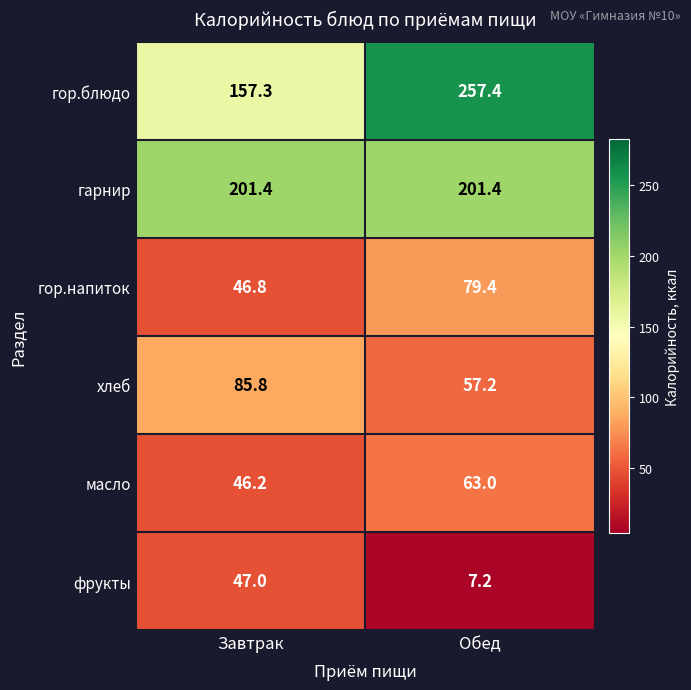

At Завтрак, list the series in order from largest to smallest.

гарнир, гор.блюдо, хлеб, фрукты, гор.напиток, масло